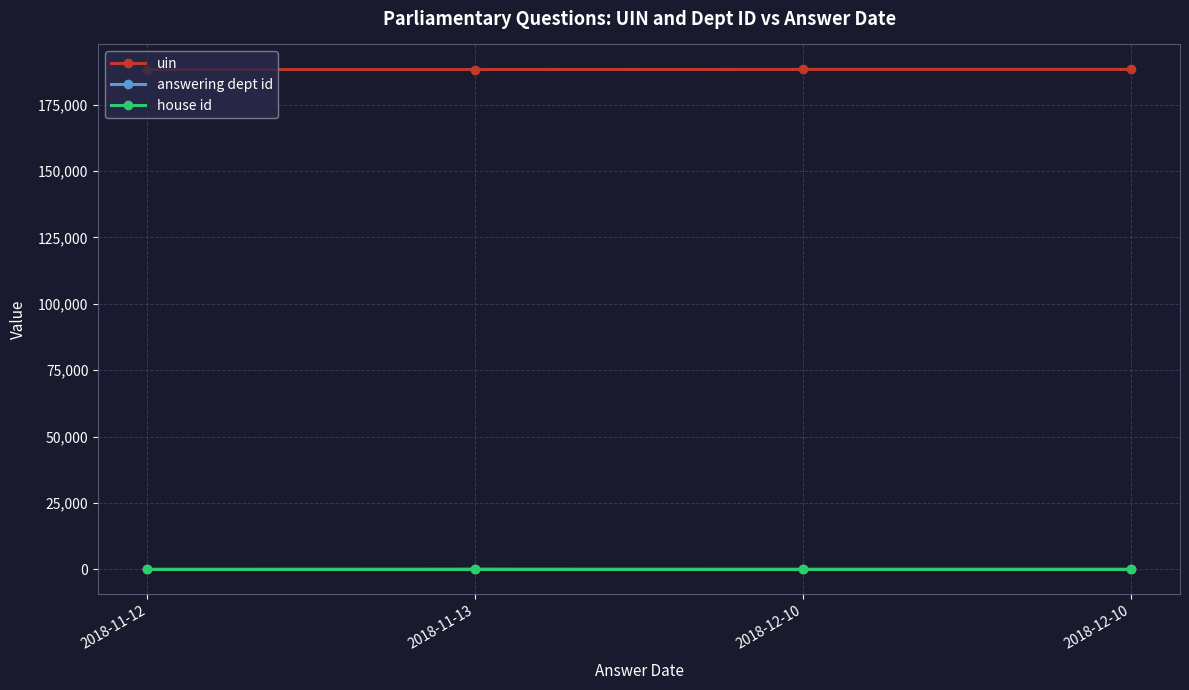

What is the approximate value of uin at 2018-11-13, to the nearest 10?

188230